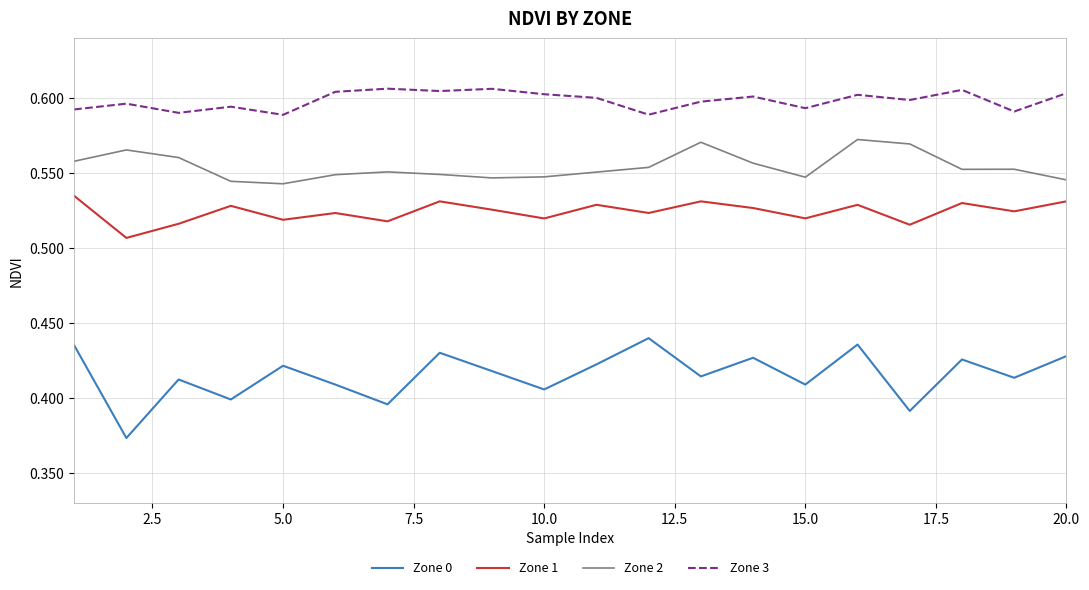

Which series has the largest range (max minus min)?

Zone 0